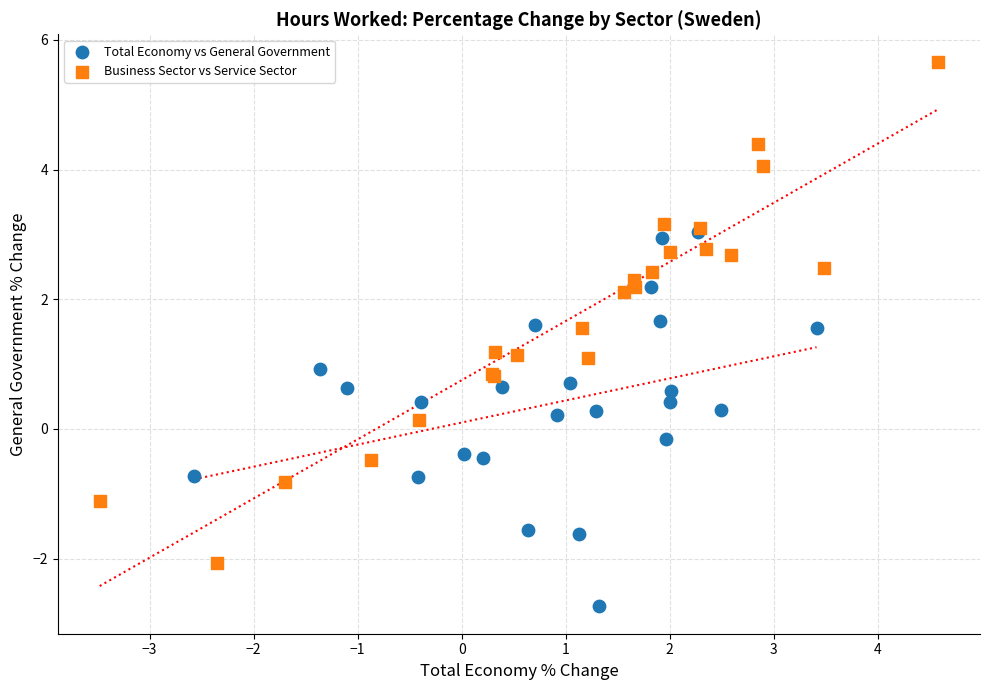

Which series has the largest Y range (max minus min)?

Business Sector vs Service Sector